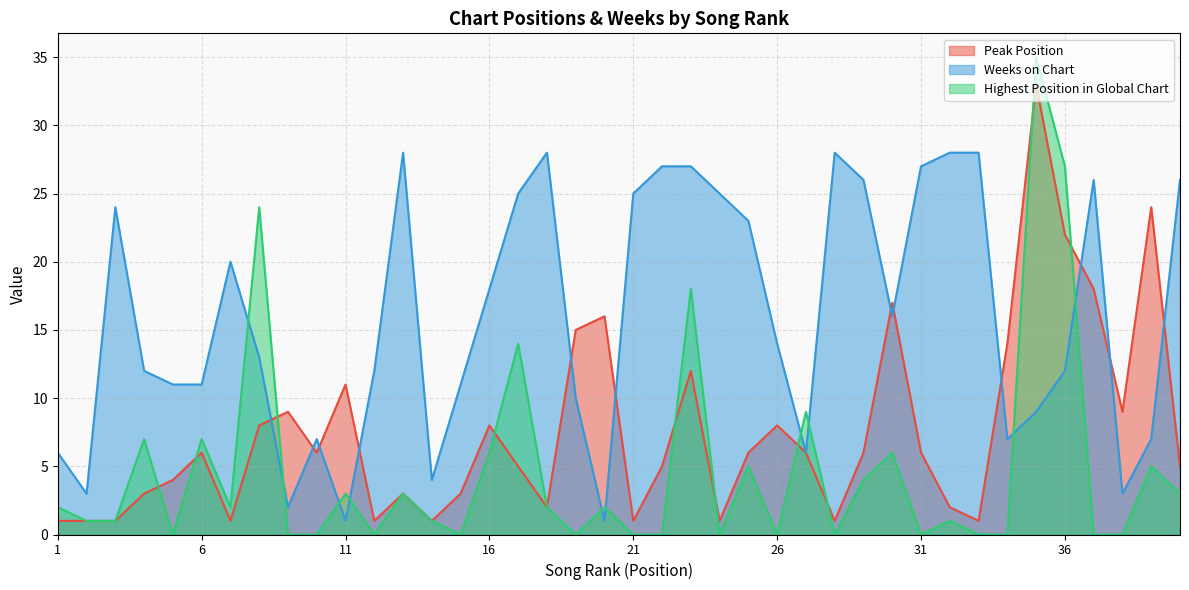

At which label is Weeks on Chart closest to 14?

26